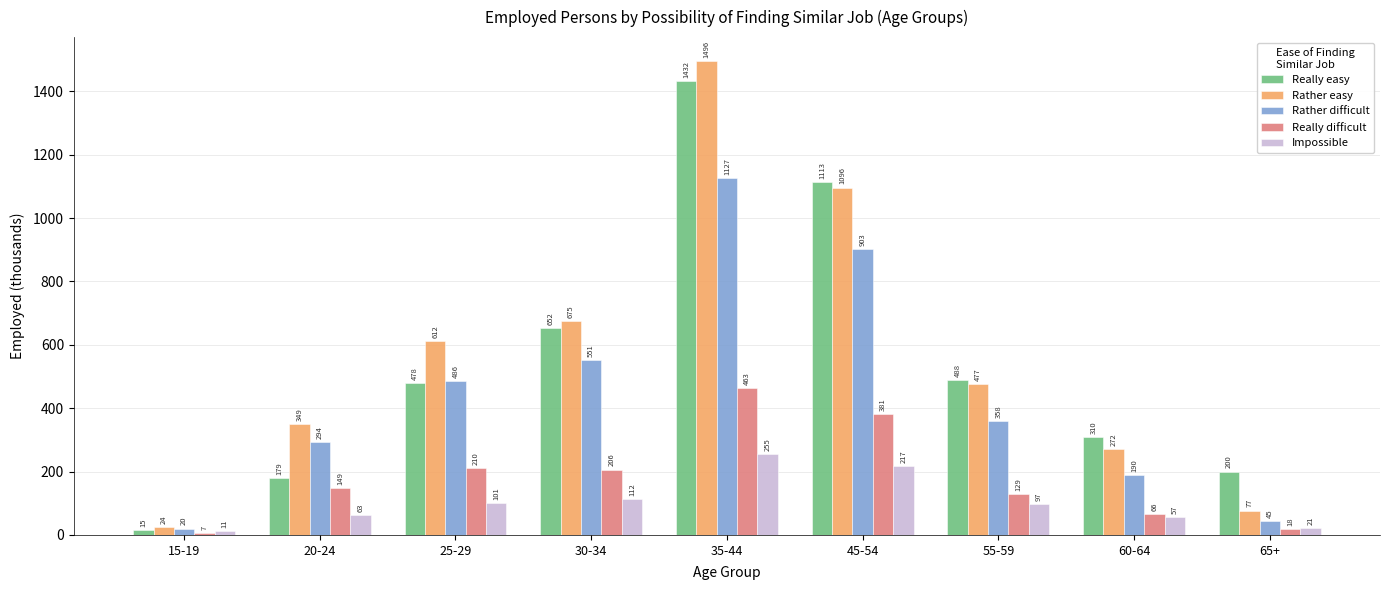

Read the Really easy value at 35-44, to the nearest 100.

1400